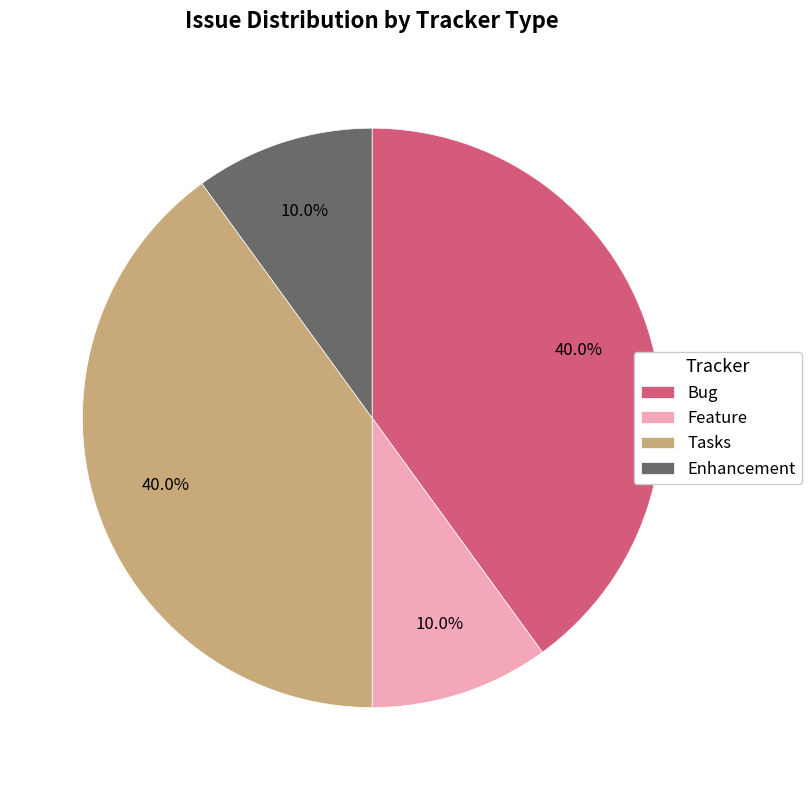

What is the ratio of the value at Tasks to the value at Feature?

4.0